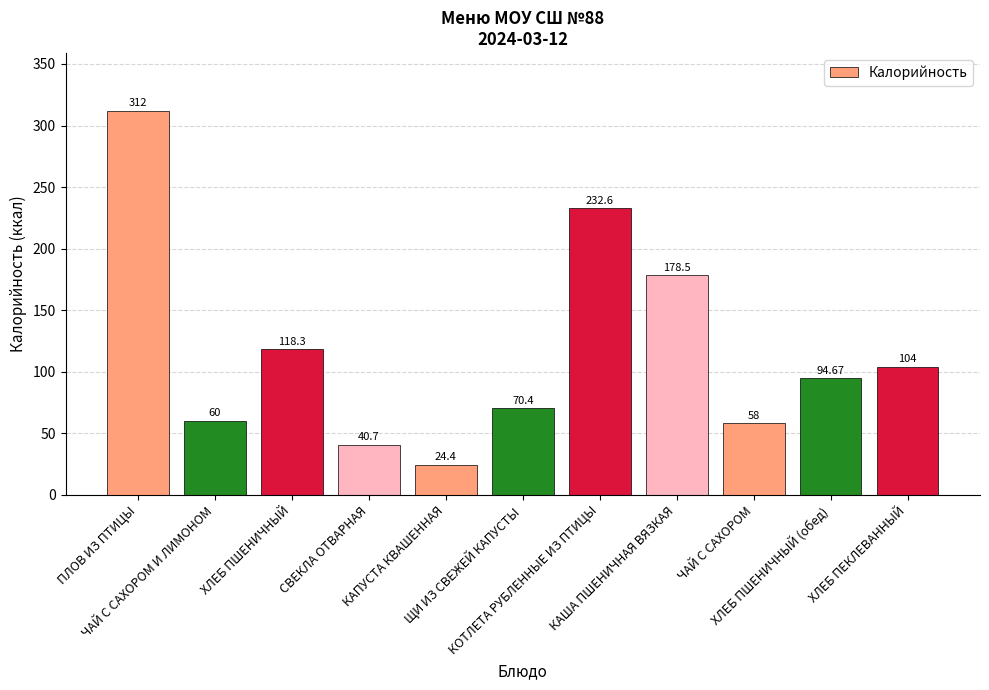

List the labels in order of value, smallest first.

КАПУСТА КВАШЕННАЯ, СВЕКЛА ОТВАРНАЯ, ЧАЙ С САХОРОМ, ЧАЙ С САХОРОМ И ЛИМОНОМ, ЩИ ИЗ СВЕЖЕЙ КАПУСТЫ, ХЛЕБ ПШЕНИЧНЫЙ (обед), ХЛЕБ ПЕКЛЕВАННЫЙ, ХЛЕБ ПШЕНИЧНЫЙ, КАША ПШЕНИЧНАЯ ВЯЗКАЯ, КОТЛЕТА РУБЛЕННЫЕ ИЗ ПТИЦЫ, ПЛОВ ИЗ ПТИЦЫ